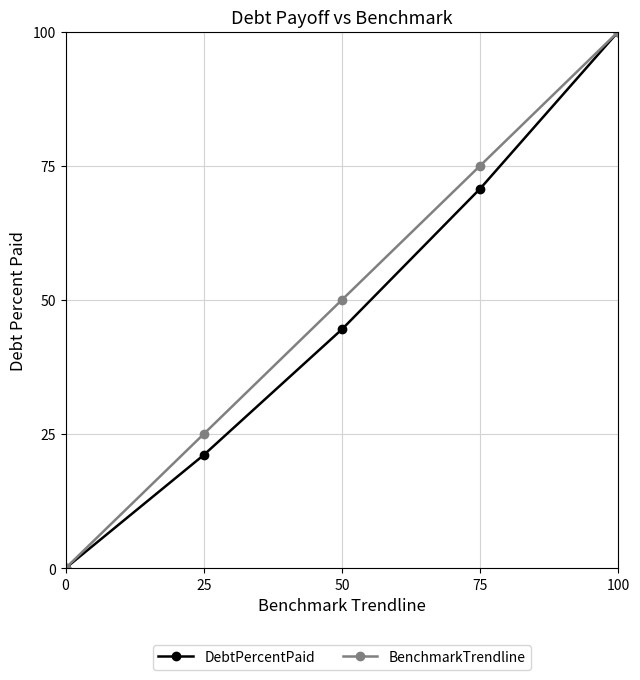

Is the value of BenchmarkTrendline at 0 greater than the value of DebtPercentPaid at 100?

No